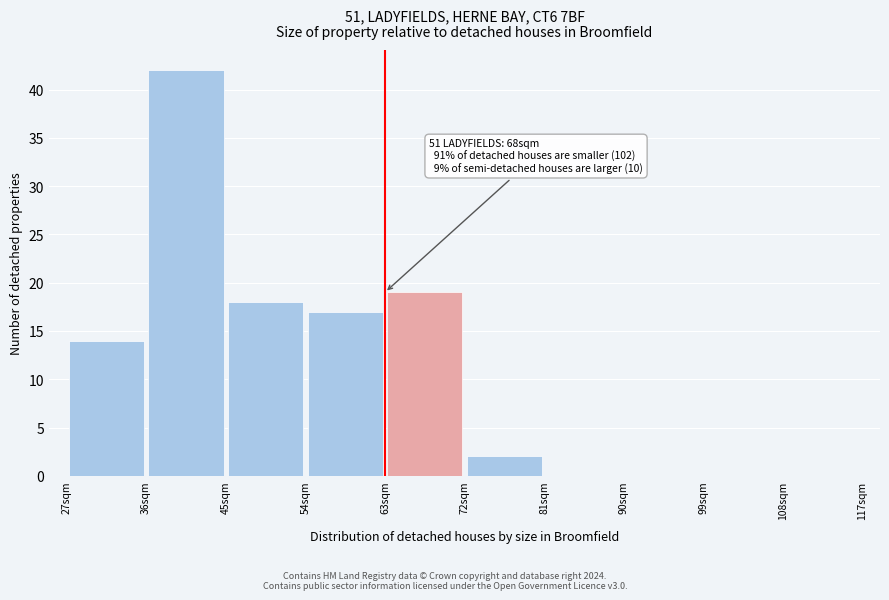

Which range on the x-axis has the tallest bar?

36 to 45